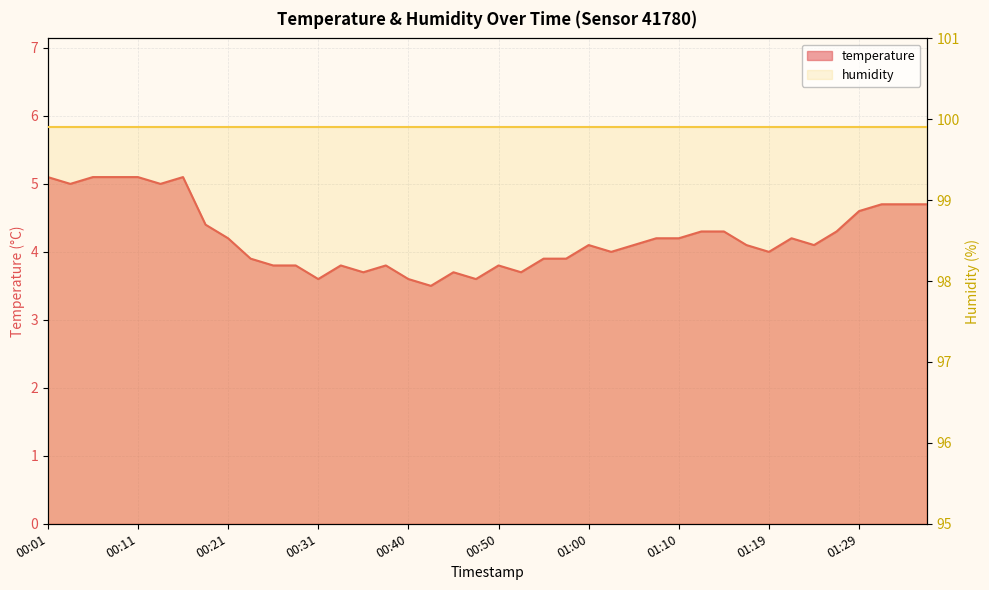

Reading left to right, transcribe all the data shown in this chart.

00:01=5.1	00:04=5.0	00:06=5.1	00:09=5.1	00:11=5.1	00:13=5.0	00:16=5.1	00:18=4.4	00:21=4.2	00:23=3.9	00:26=3.8	00:28=3.8	00:31=3.6	00:33=3.8	00:35=3.7	00:38=3.8	00:40=3.6	00:43=3.5	00:45=3.7	00:48=3.6	00:50=3.8	00:53=3.7	00:55=3.9	00:57=3.9	01:00=4.1	01:02=4.0	01:05=4.1	01:07=4.2	01:10=4.2	01:12=4.3	01:14=4.3	01:17=4.1	01:19=4.0	01:22=4.2	01:24=4.1	01:27=4.3	01:29=4.6	01:31=4.7	01:34=4.7	01:36=4.7